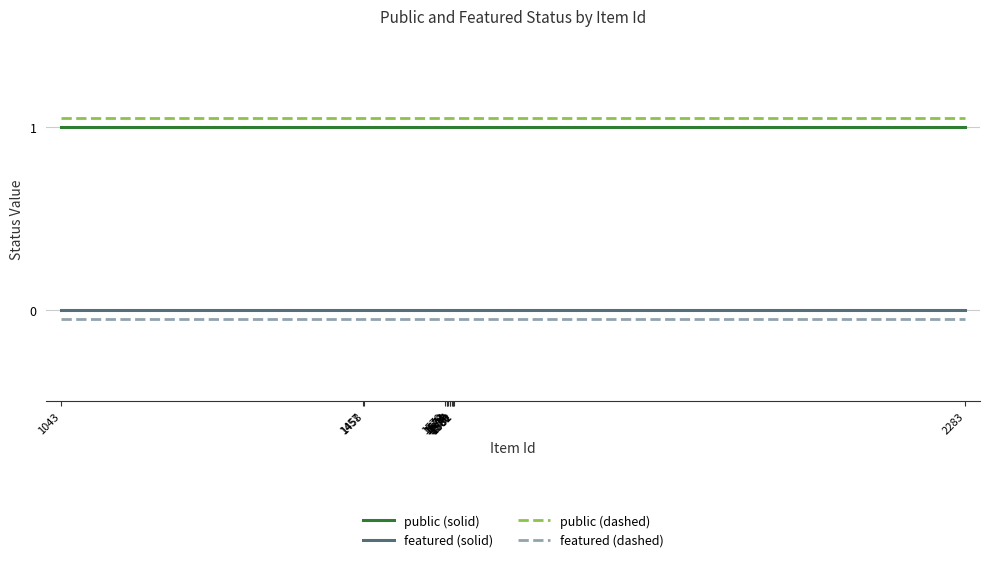

Is this an area chart (filled region under the line)?

No